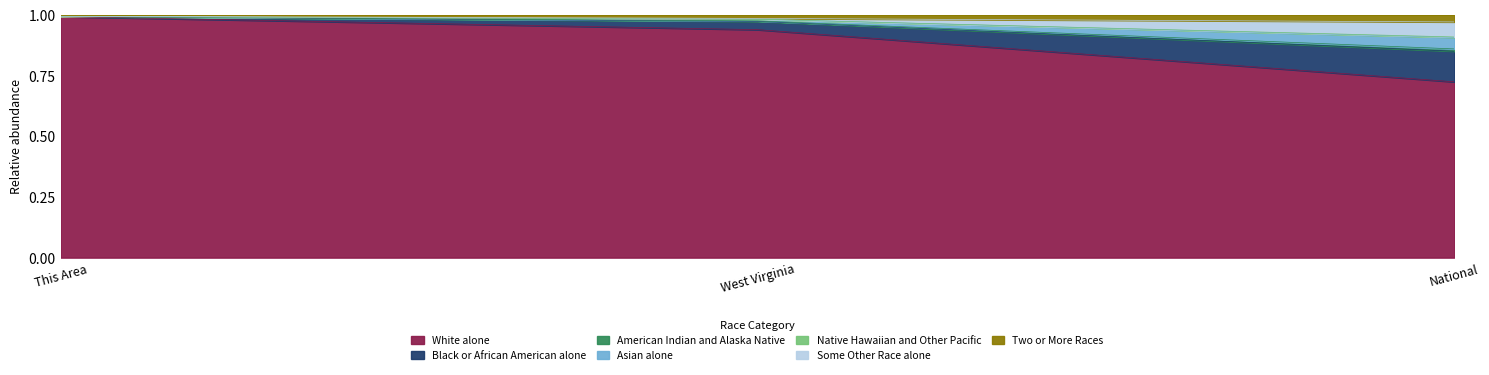

List the labels in order of White alone value, largest first.

This Area, West Virginia, National